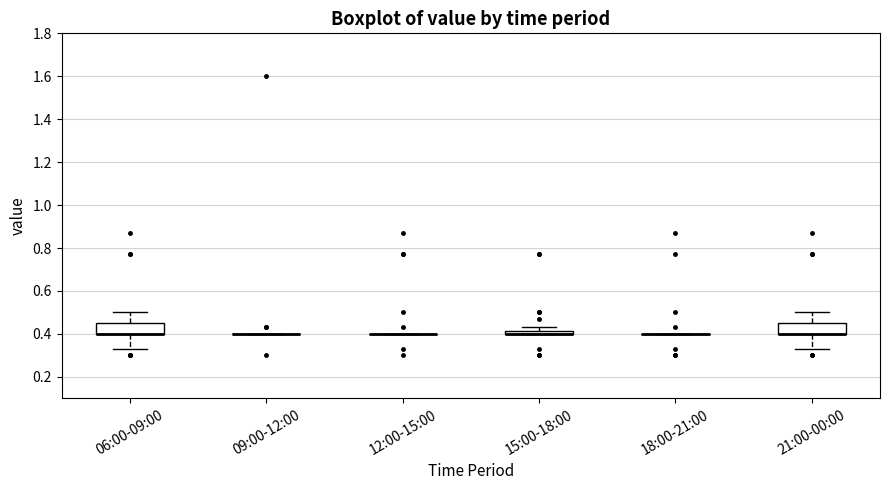

Where does the upper whisker of the box for 06:00-09:00 end on the y-axis? The values are not printed on the chart, so give them approximately, as read against the axis.

0.50